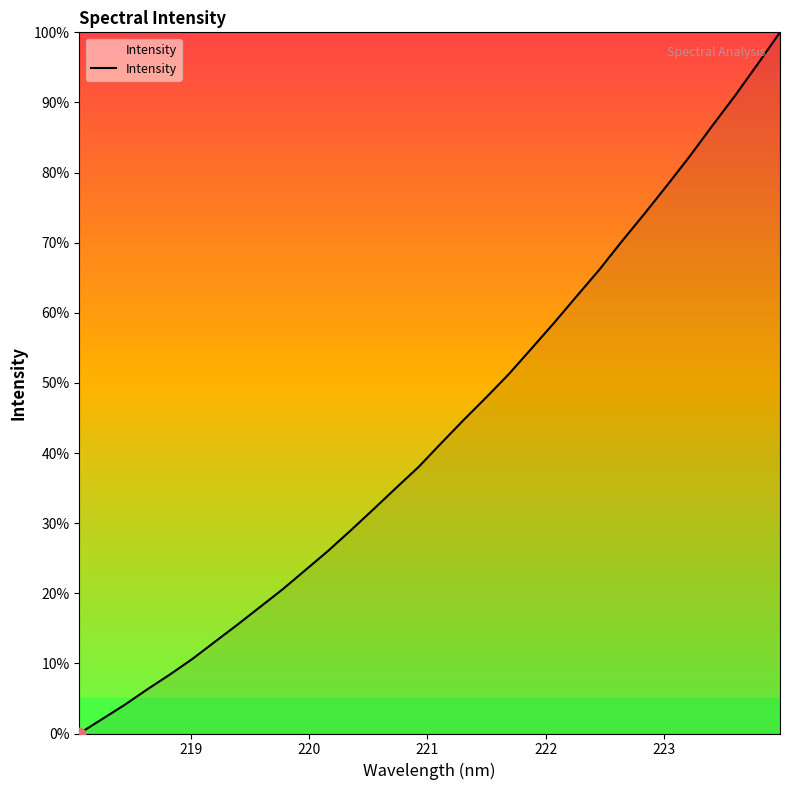

What is the greatest value displayed?

100.0